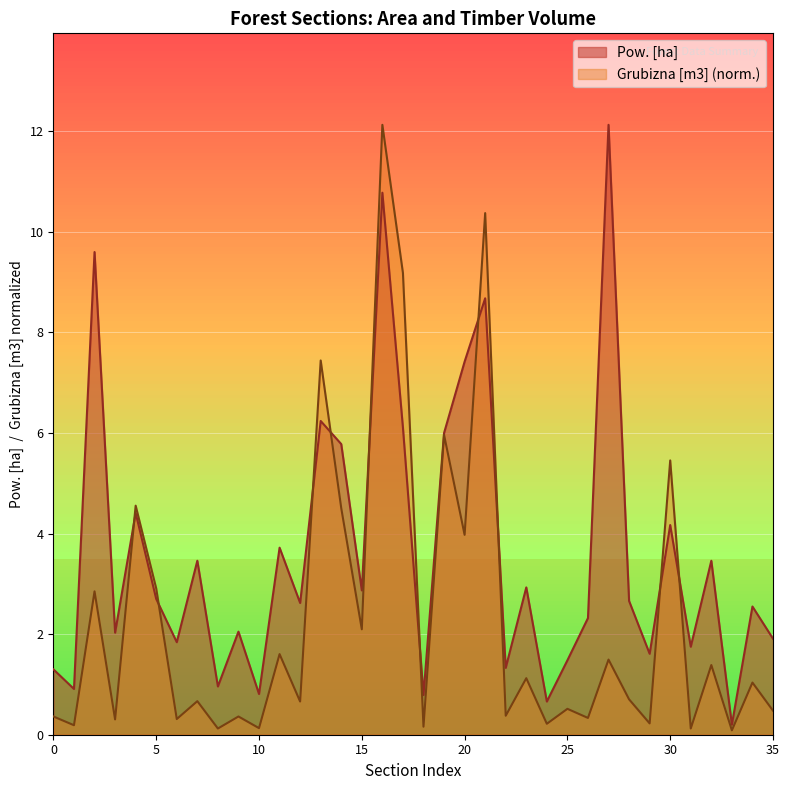

What are all the series names shown in the legend?

Pow. [ha], Grubizna [m3] (norm.)